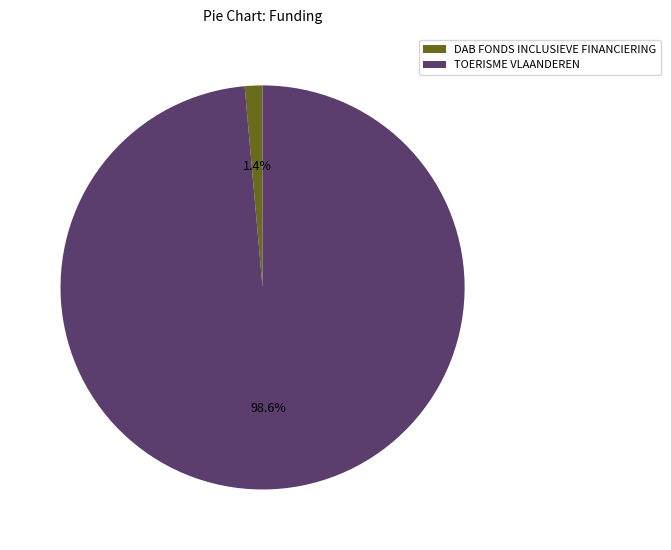

The TOERISME VLAANDEREN slice represents 89% of the pie. True or false?

False